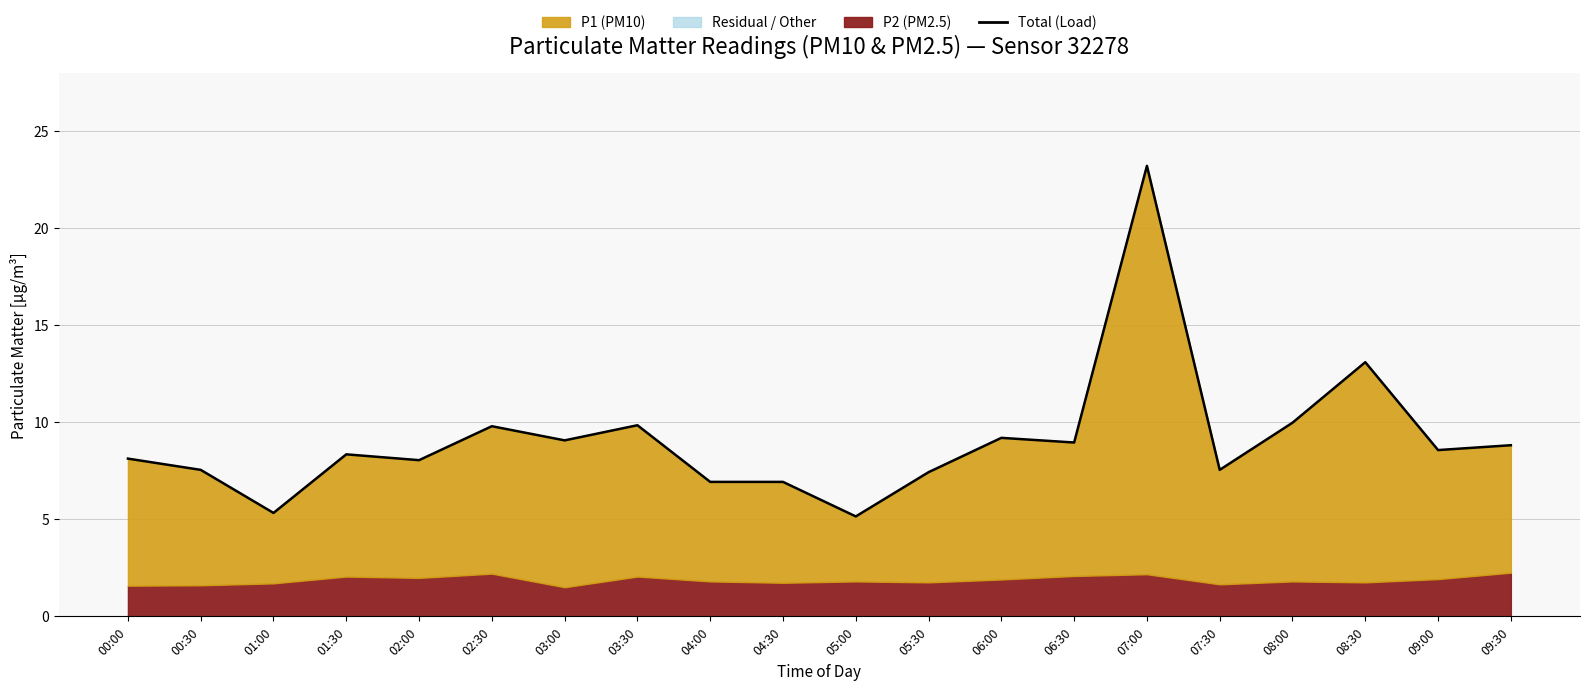

The chart shows a value of 4.2 at 04:00. True or false?

False